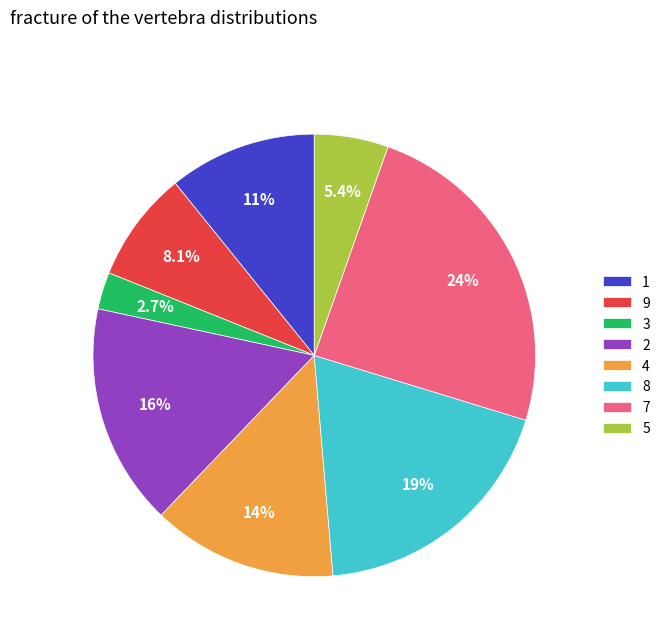

Is there a majority slice in this chart?

No